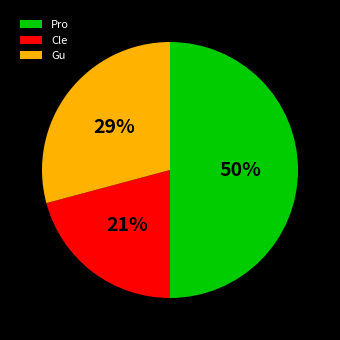

Is Cle the majority of the pie?

No